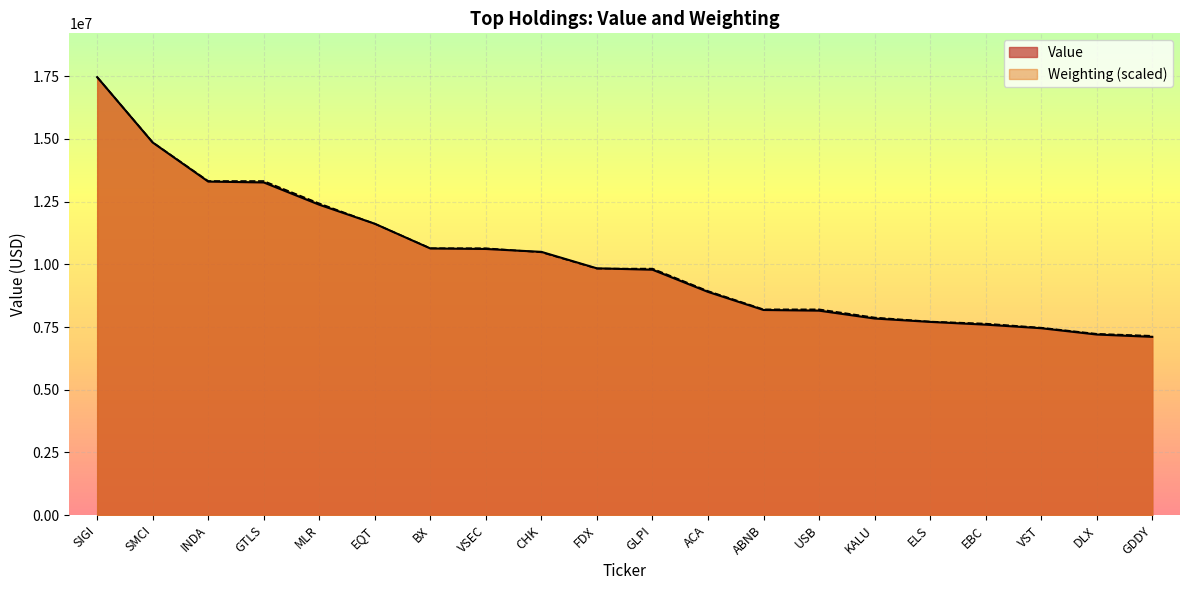

Between BX and INDA, which is larger?

INDA